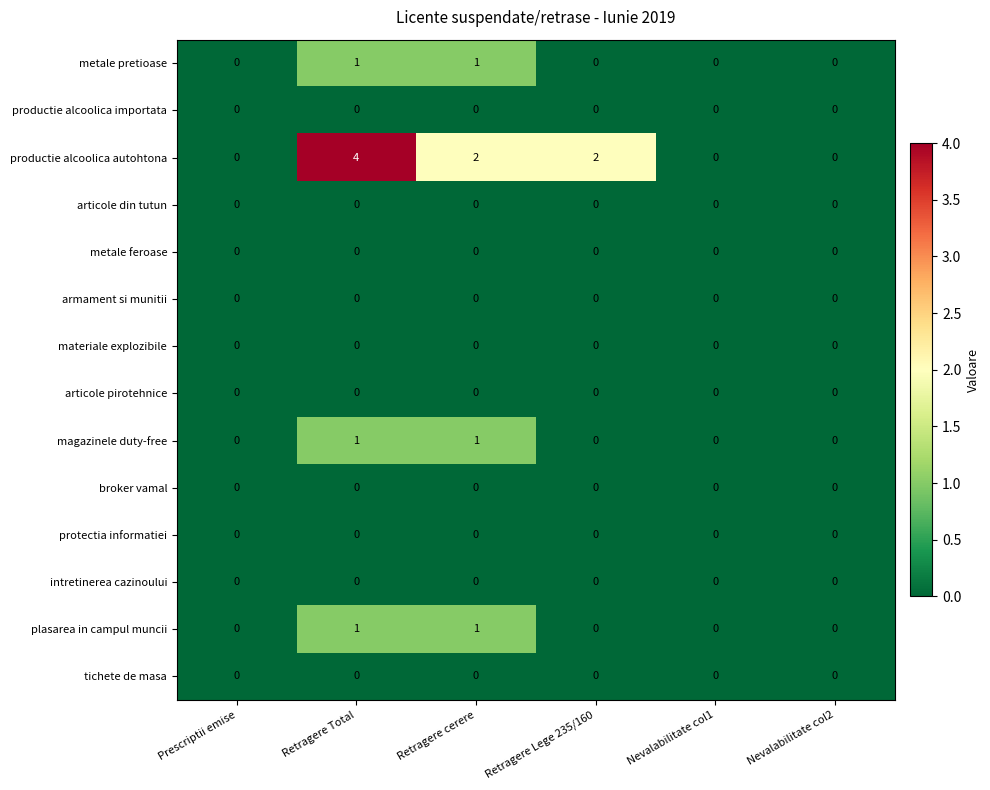

Count the number of categories in the chart.

6